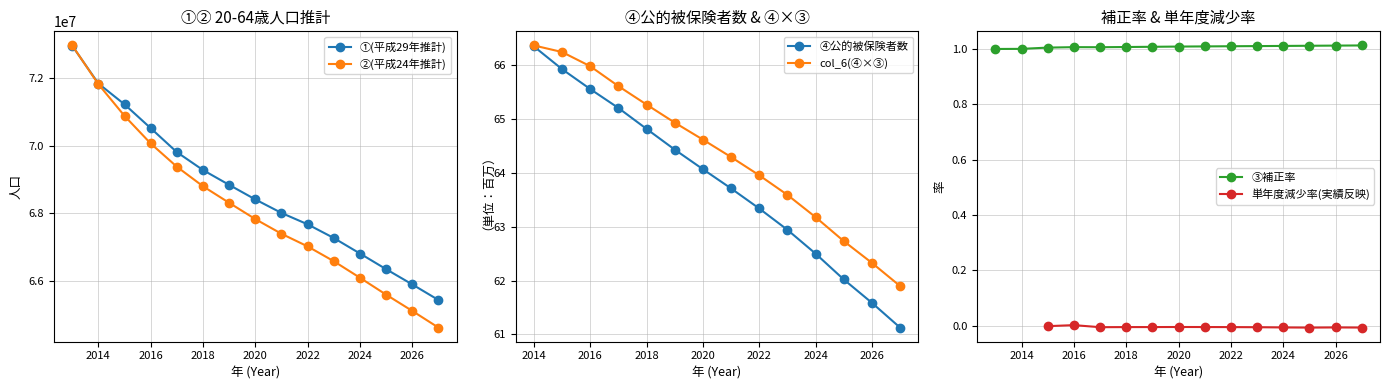

True or false: ①(平成29年推計) has more than 1 interior local peaks.

False